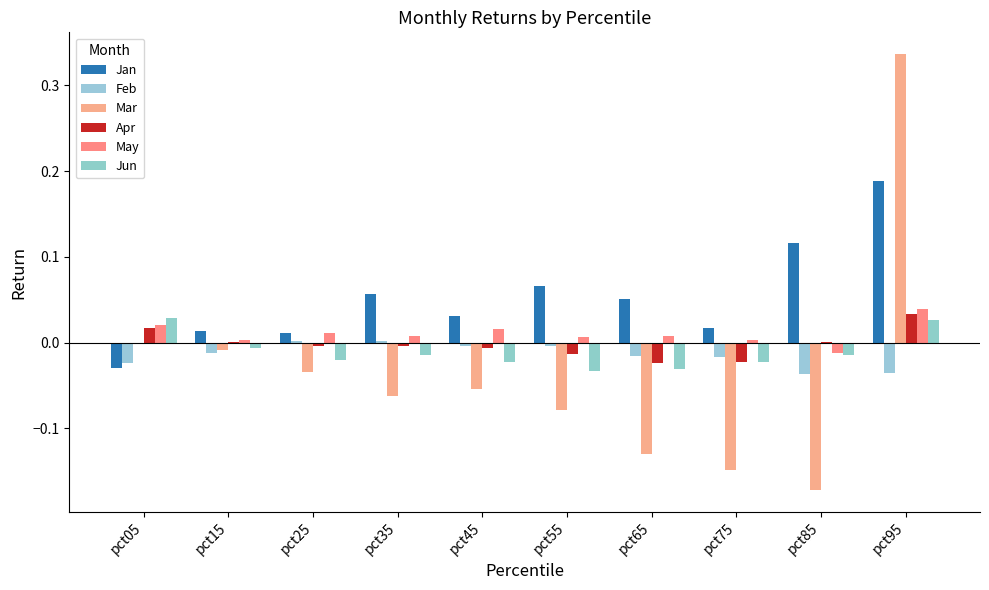

Which category has the lowest value in the May series?

pct85